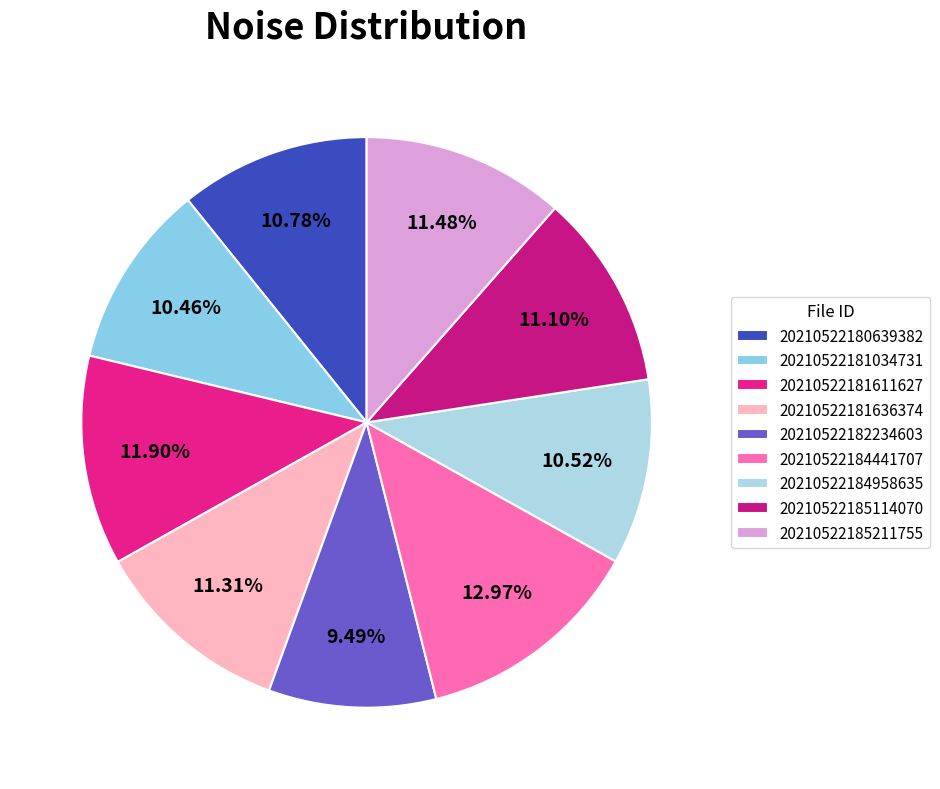

What is the smallest slice in the pie chart?

20210522182234603